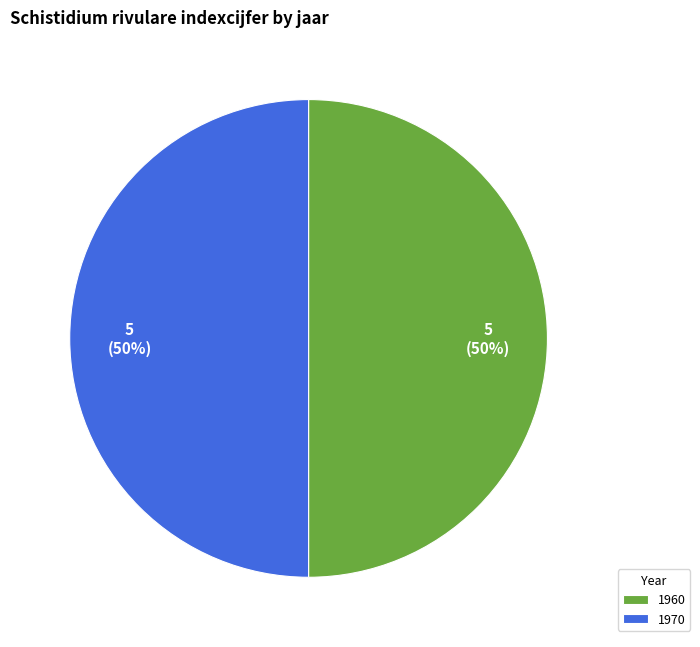

How many segments does this pie chart have?

2